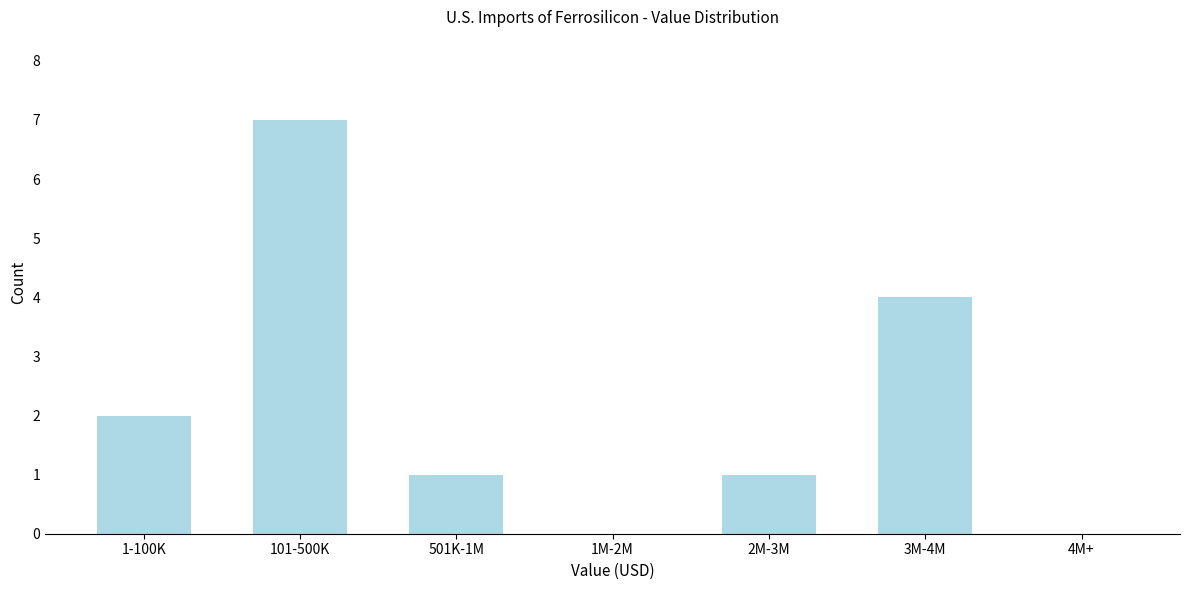

Reading left to right, what are all the values shown in this chart?

1-100K=2	101-500K=7	501K-1M=1	1M-2M=0	2M-3M=1	3M-4M=4	4M+=0